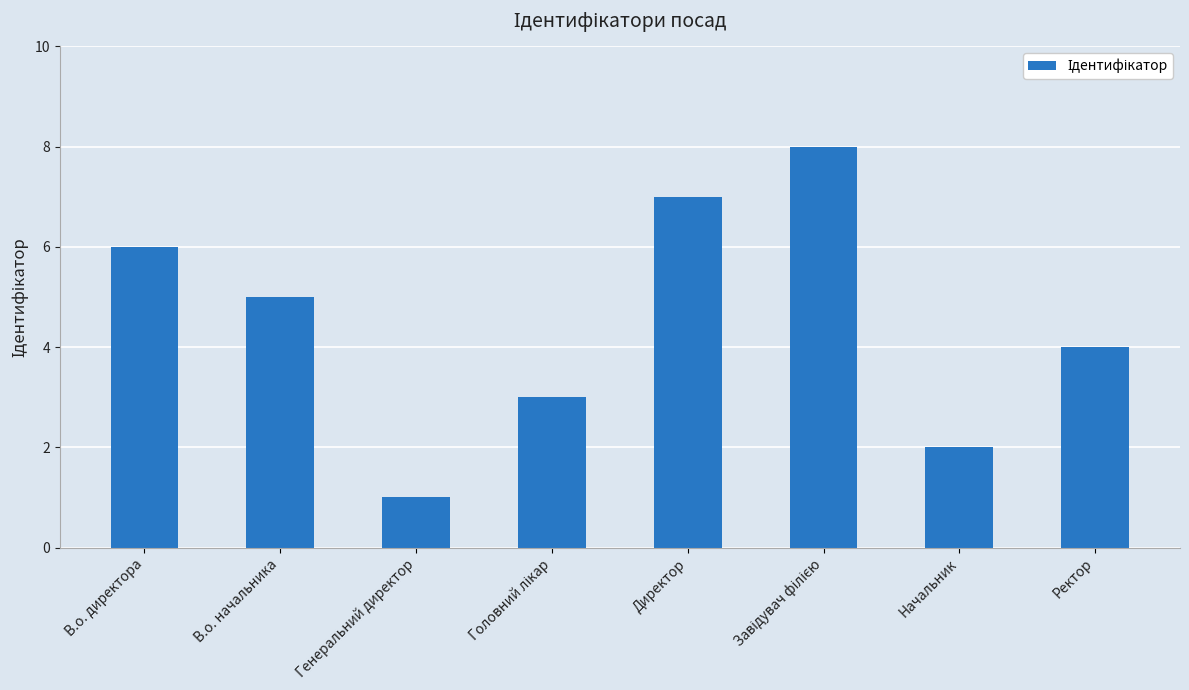

What is the ratio of the value at Начальник to the value at В.о. начальника?

0.4